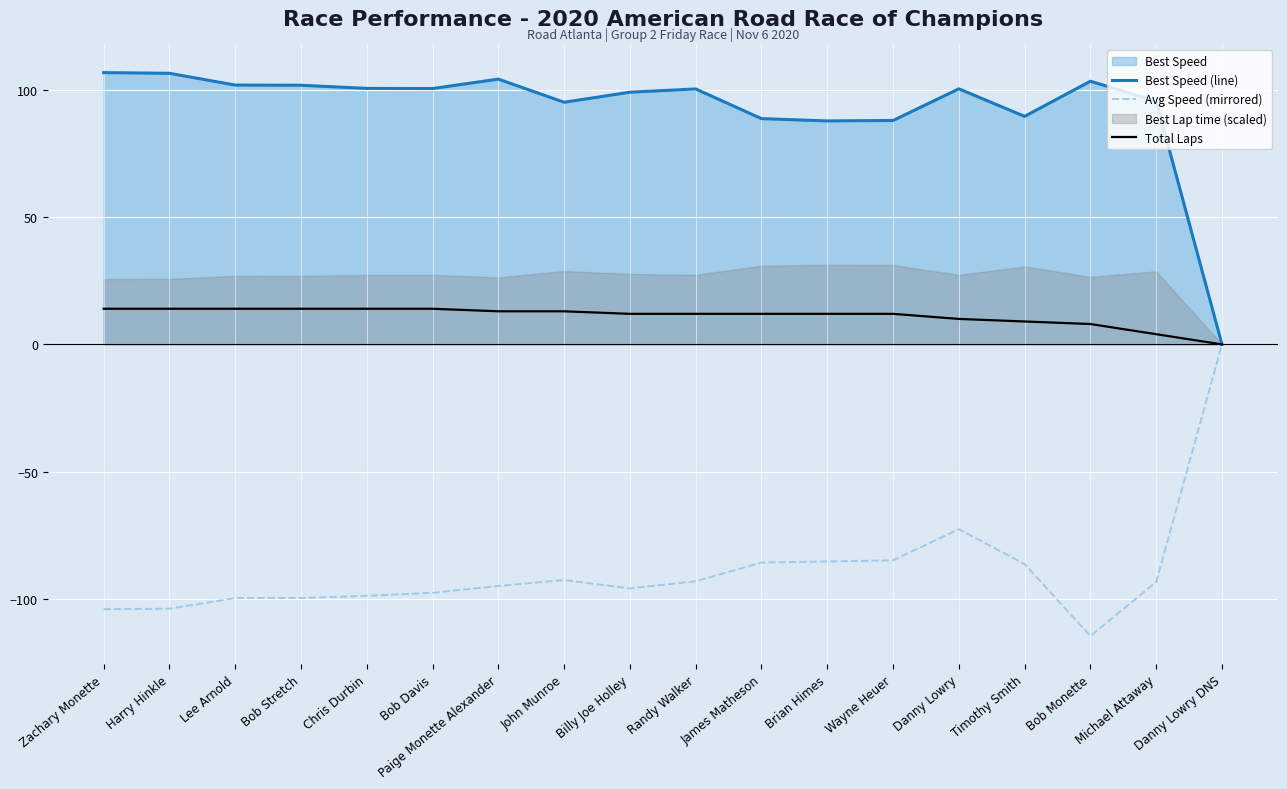

The value of Best Speed (line) at Wayne Heuer is 88.0. True or false?

True